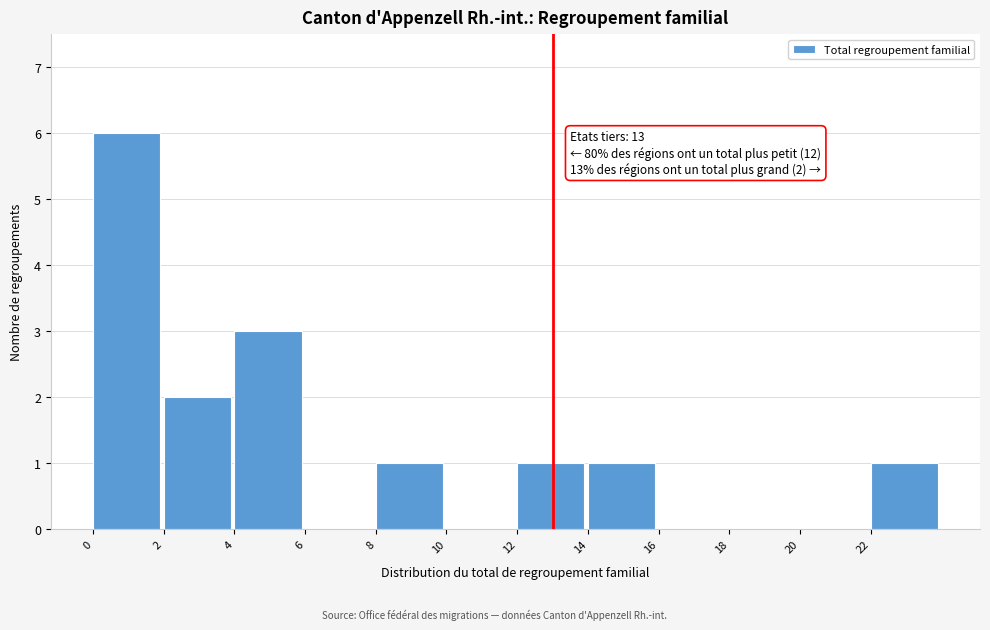

Which range on the x-axis has the tallest bar?

0 to 2